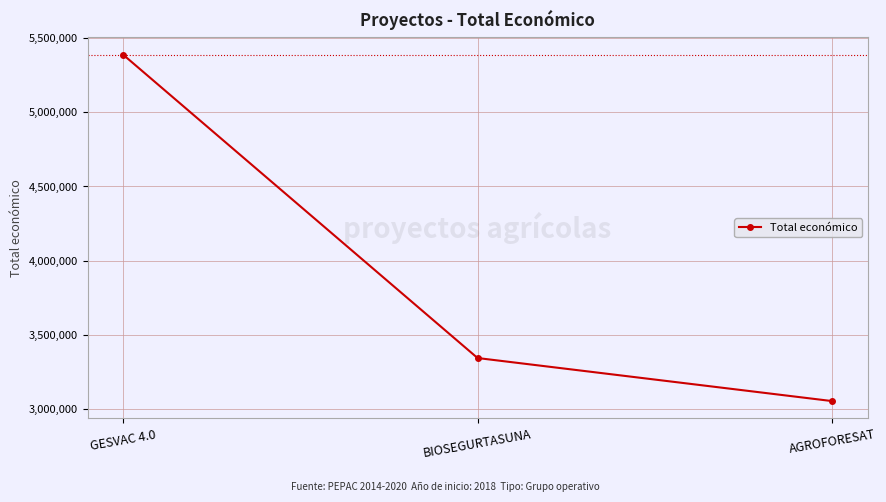

Rank the categories by value from highest to lowest.

GESVAC 4.0, BIOSEGURTASUNA, AGROFORESAT